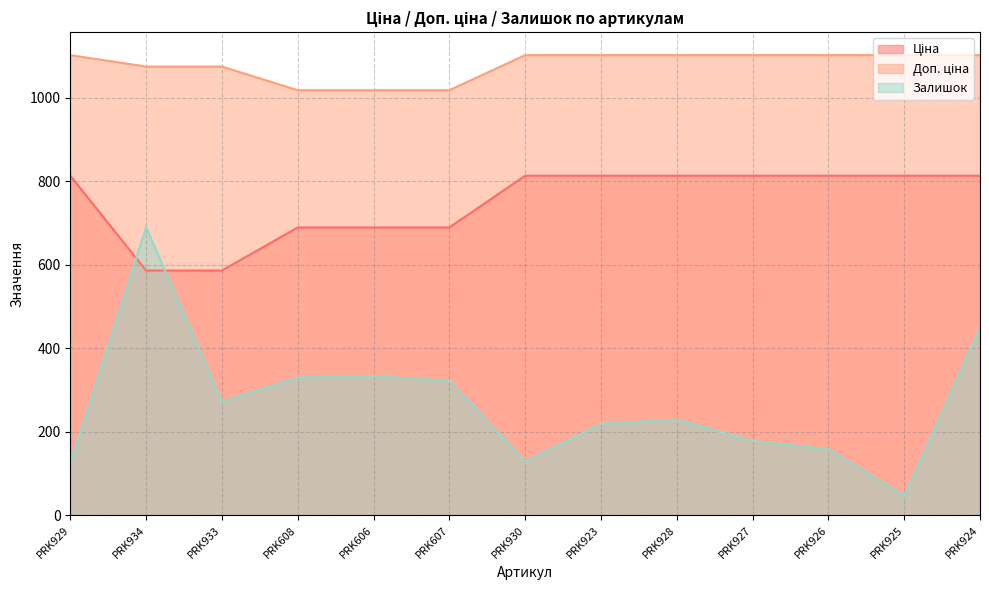

What is the sum of all Залишок values?

3481.0